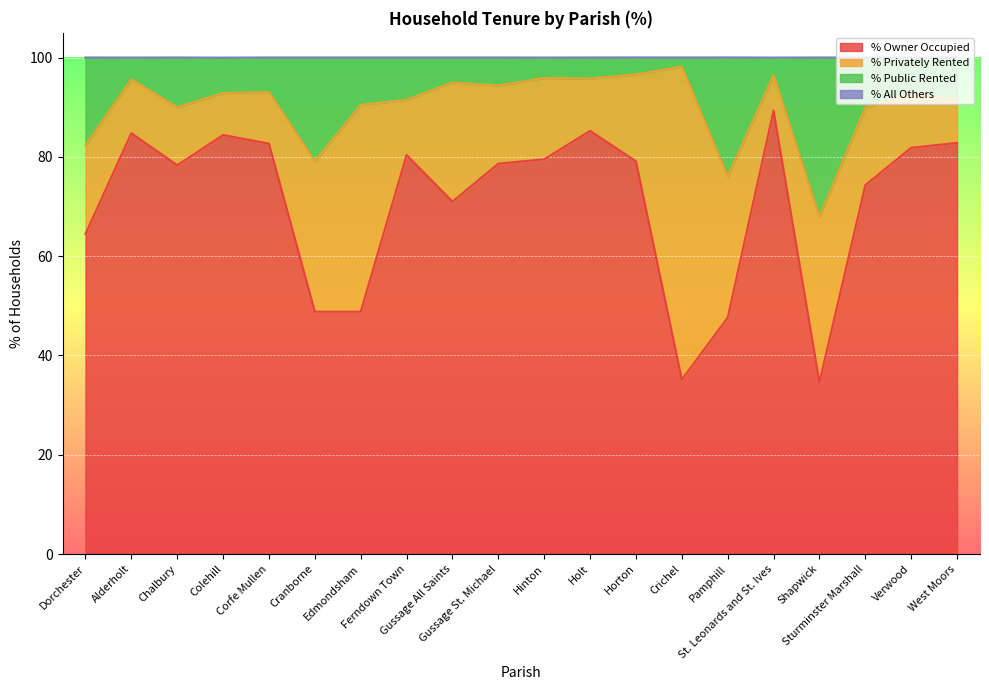

How many data points does each series have?

20